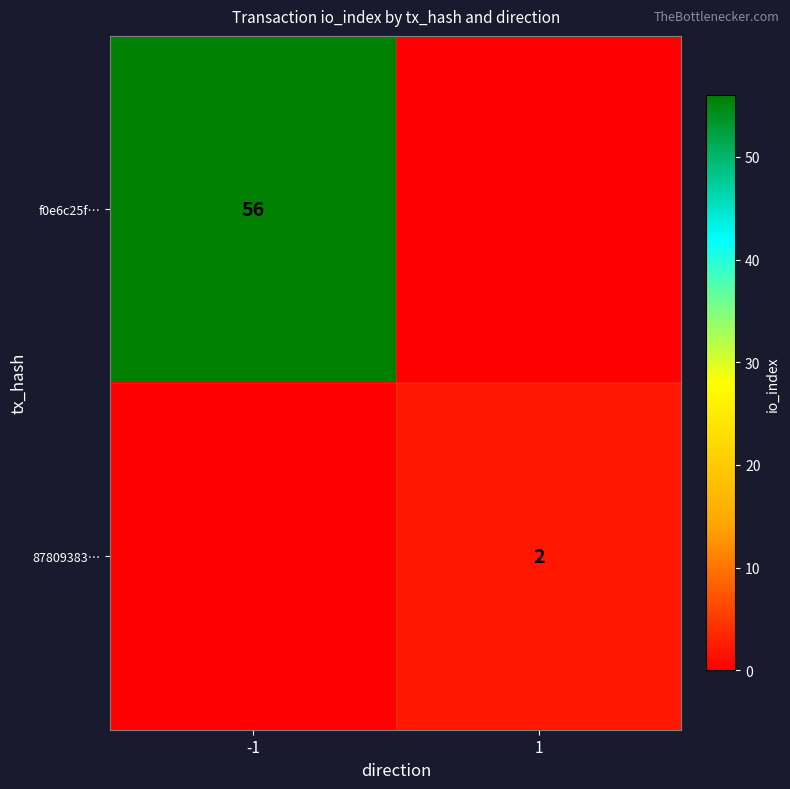

Is it true that 87809383… equals 3 at 1?

False